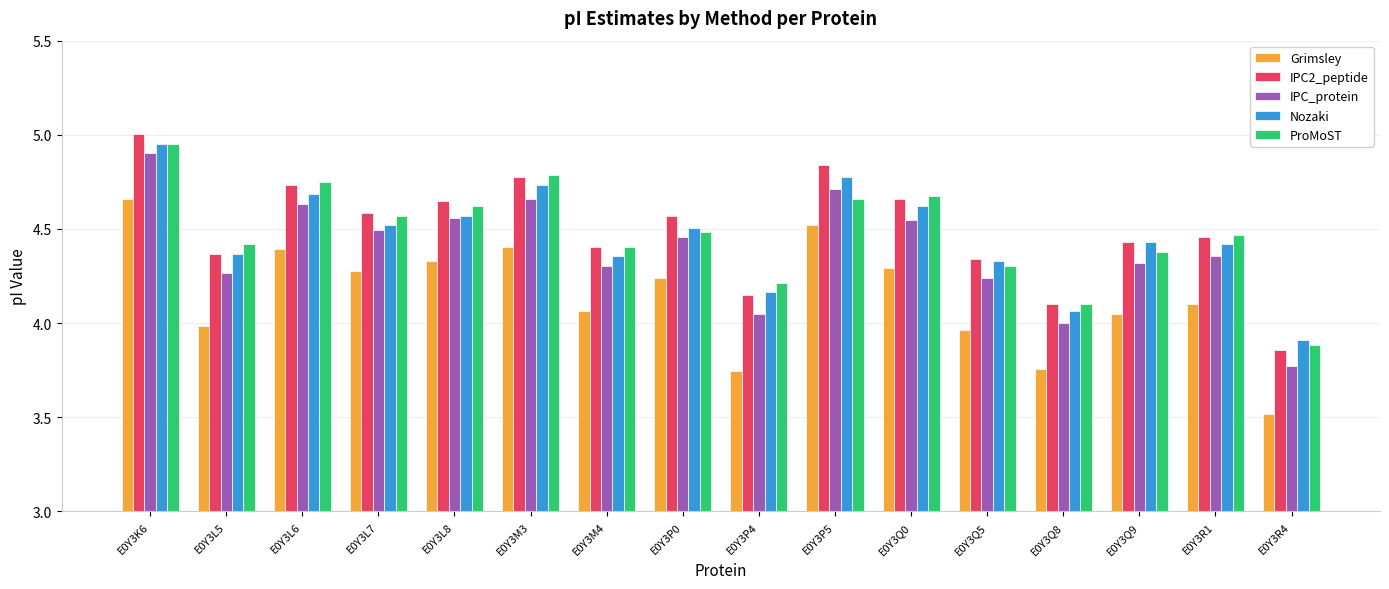

At which label does Nozaki reach its peak?

E0Y3K6